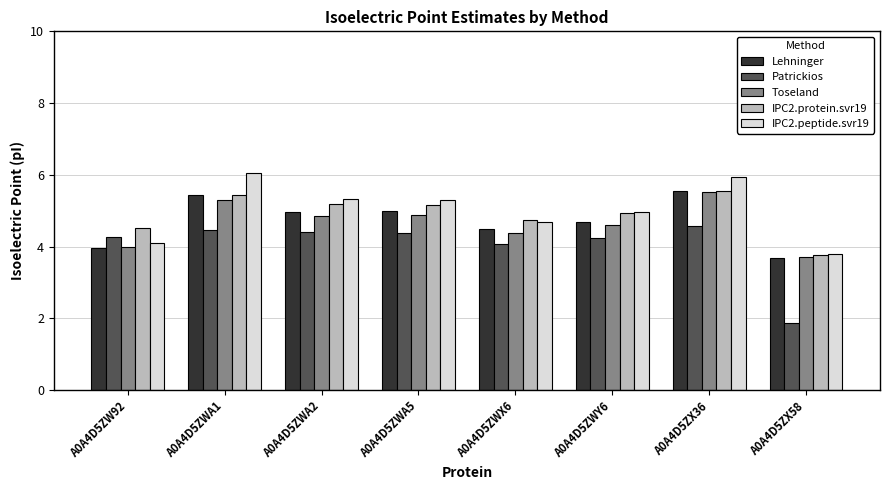

True or false: Patrickios has a value of 7.4 at A0A4D5ZWA1.

False